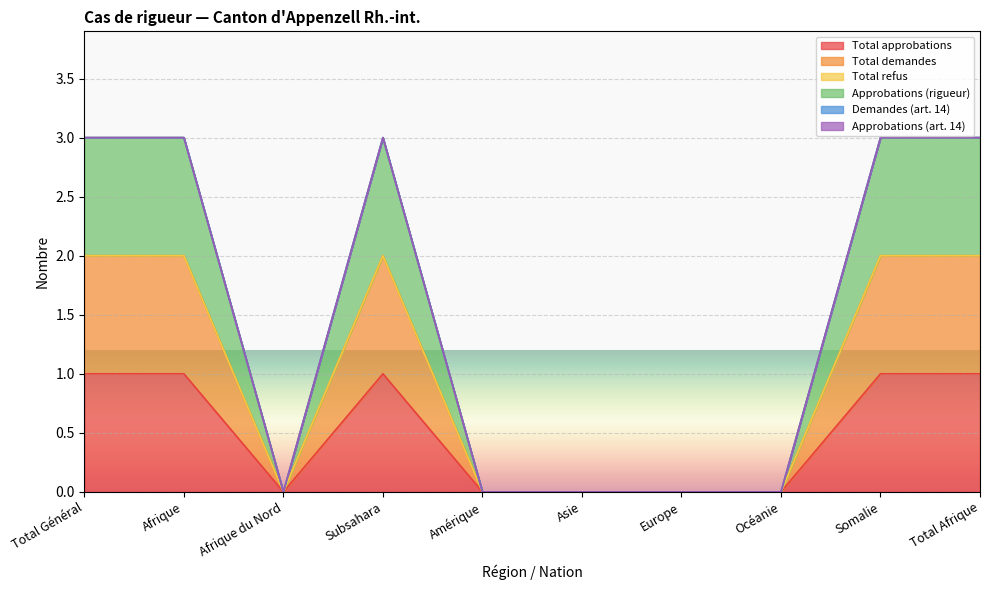

Which has a higher value, Europe or Afrique?

Afrique